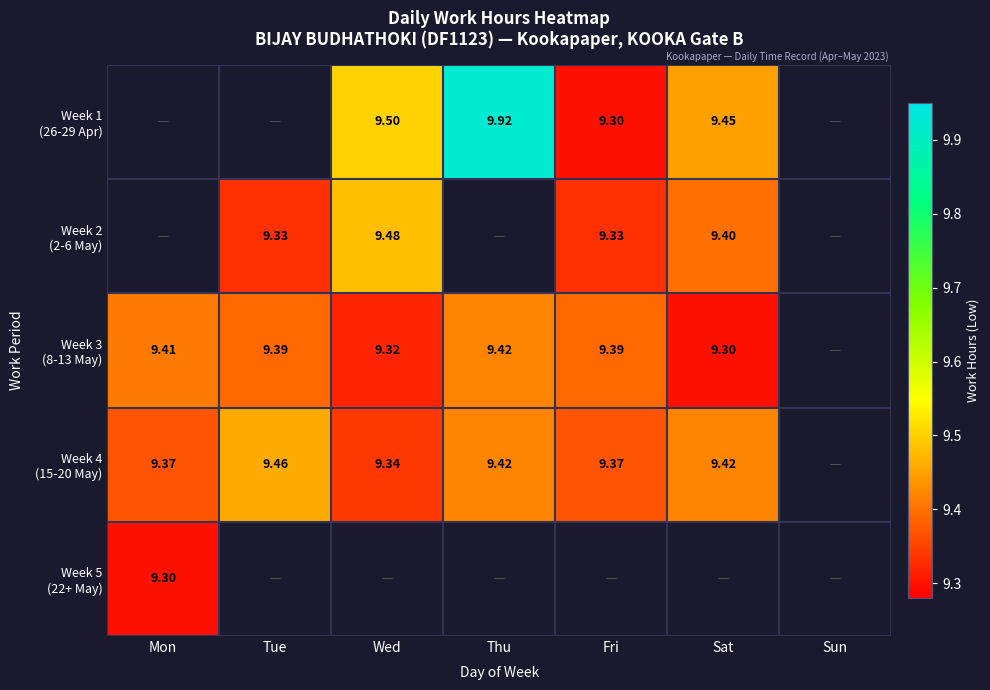

Which series changed the most between Tue and Sat?

Week 3 (8-13 May)